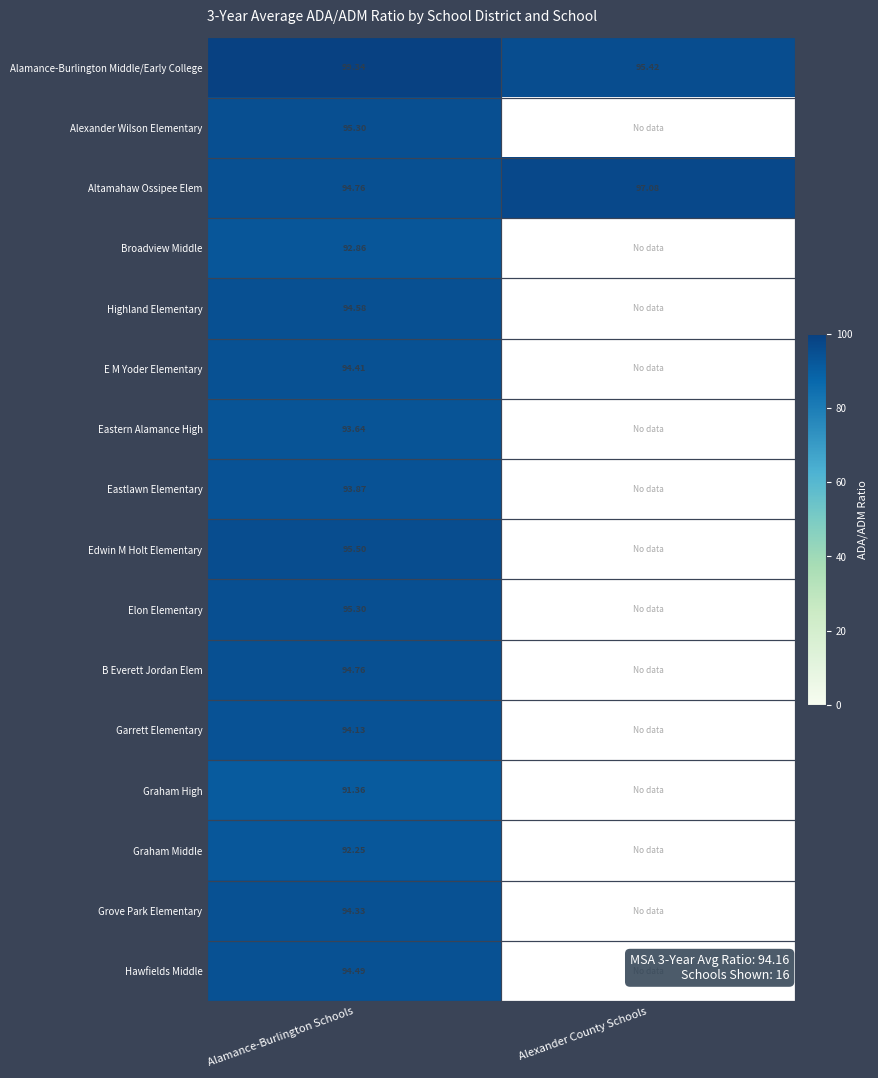

What is the highest value of the Altamahaw Ossipee Elem series?

97.1